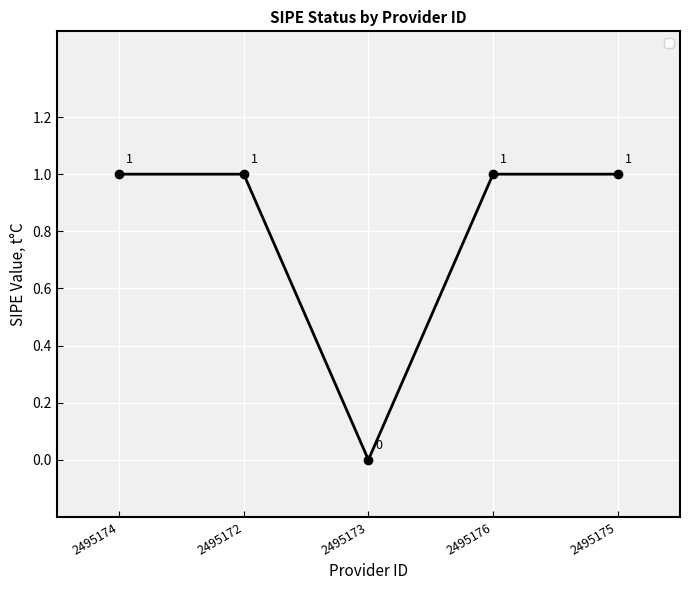

At which category does the data reach its first local valley?

2495173